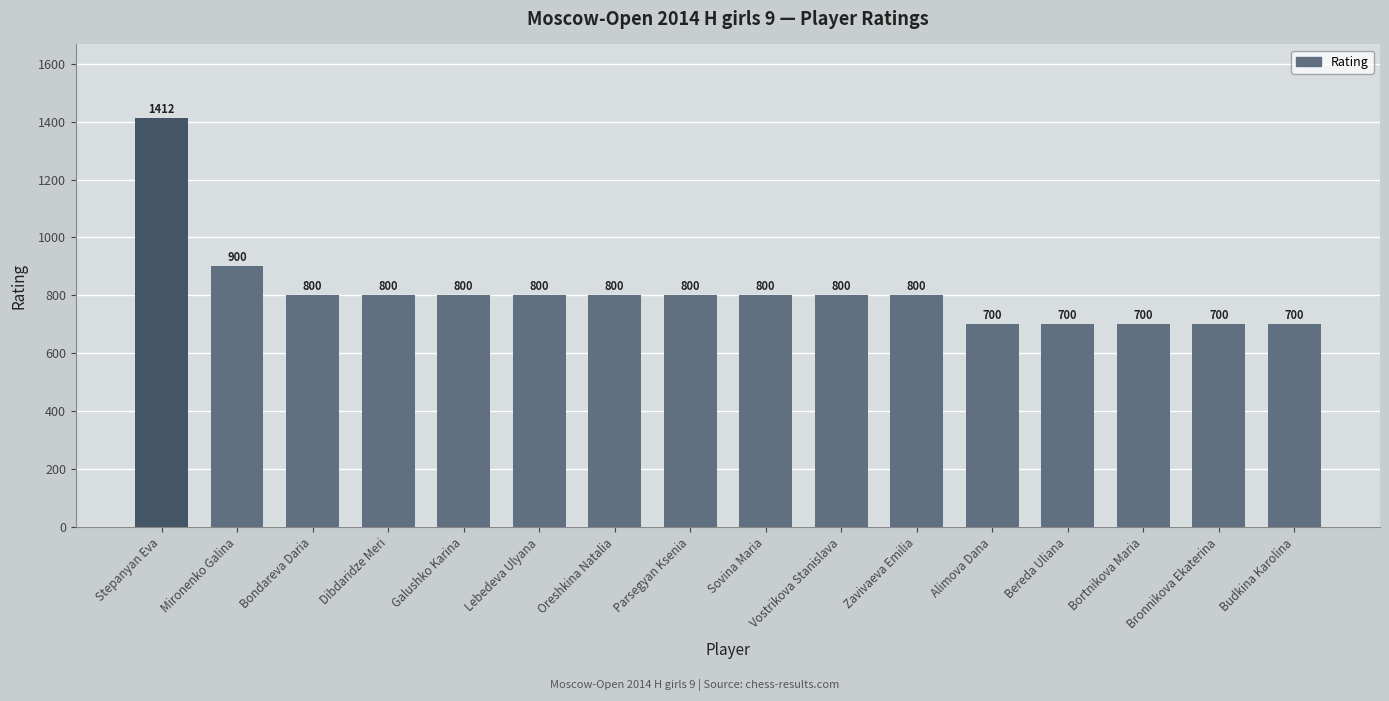

What is the greatest value displayed?

1412